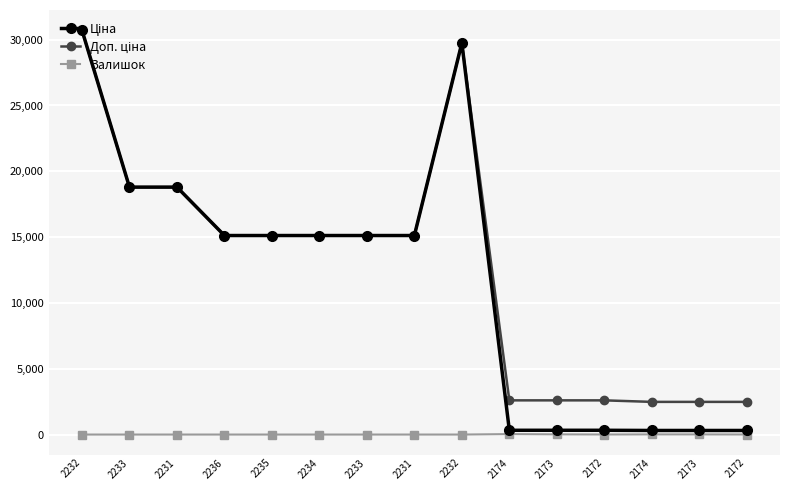

List the series in order of their peak value, lowest first.

Залишок, Ціна, Доп. ціна